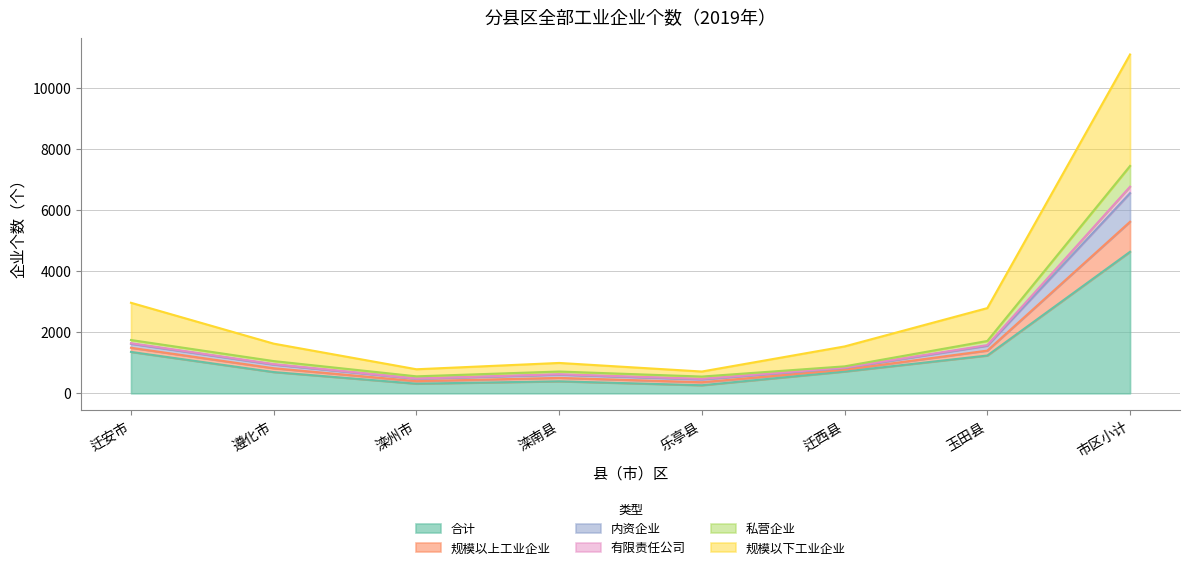

The value of 合计 at 迁安市 is 1998. True or false?

False